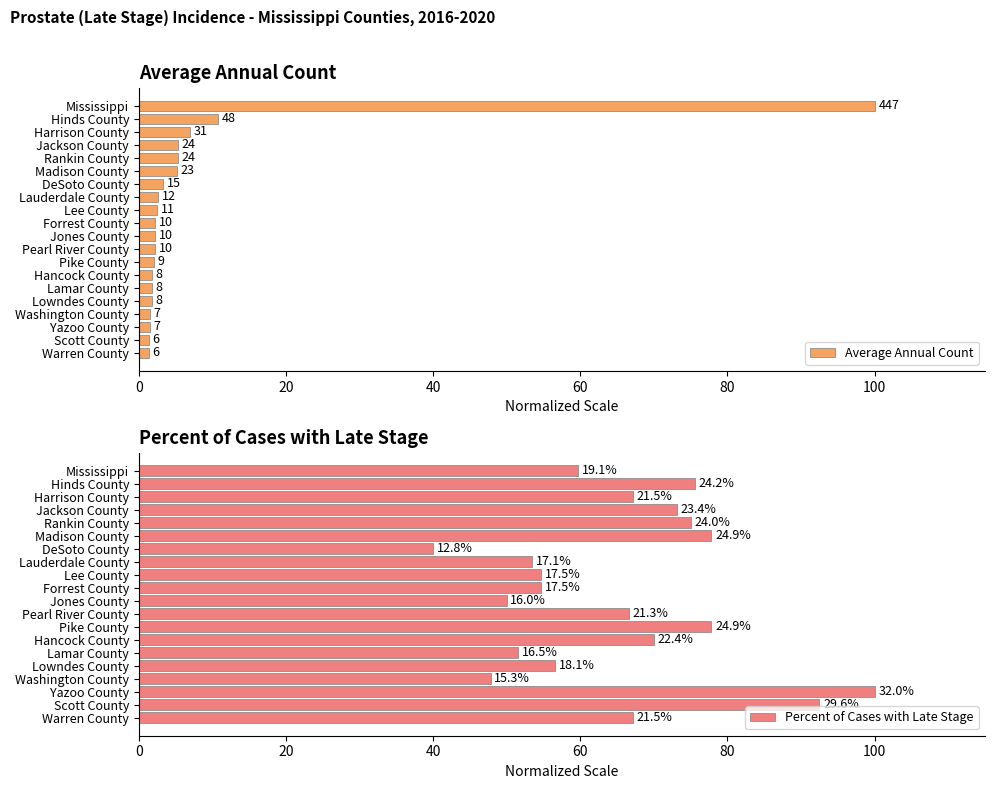

How many groups of bars are there?

20